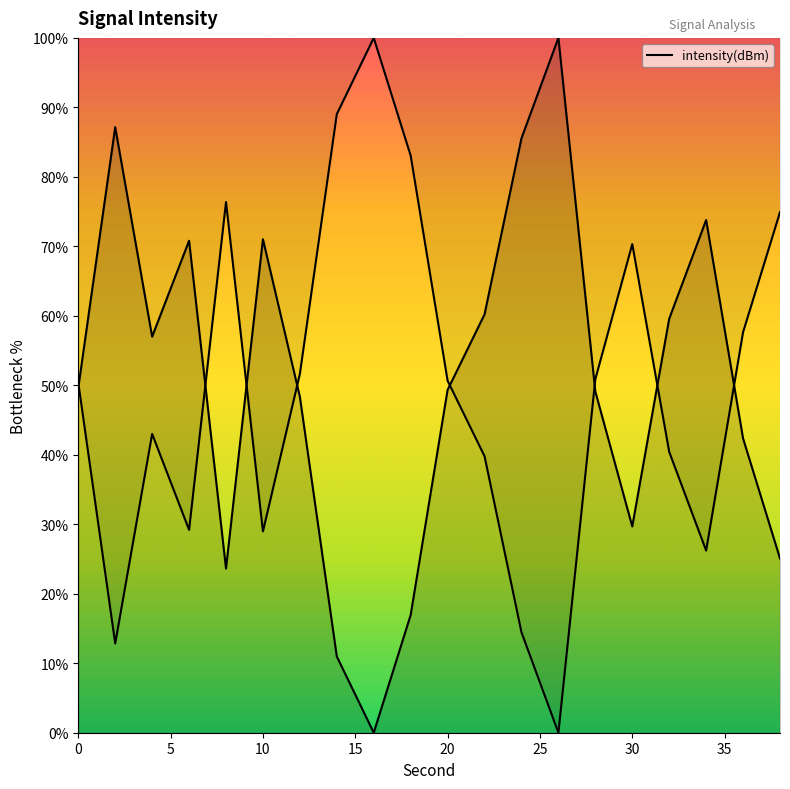

List the labels in order of value, largest first.

26, 2, 24, 34, 10, 6, 22, 32, 4, 0, 20, 28, 12, 36, 30, 38, 8, 18, 14, 16